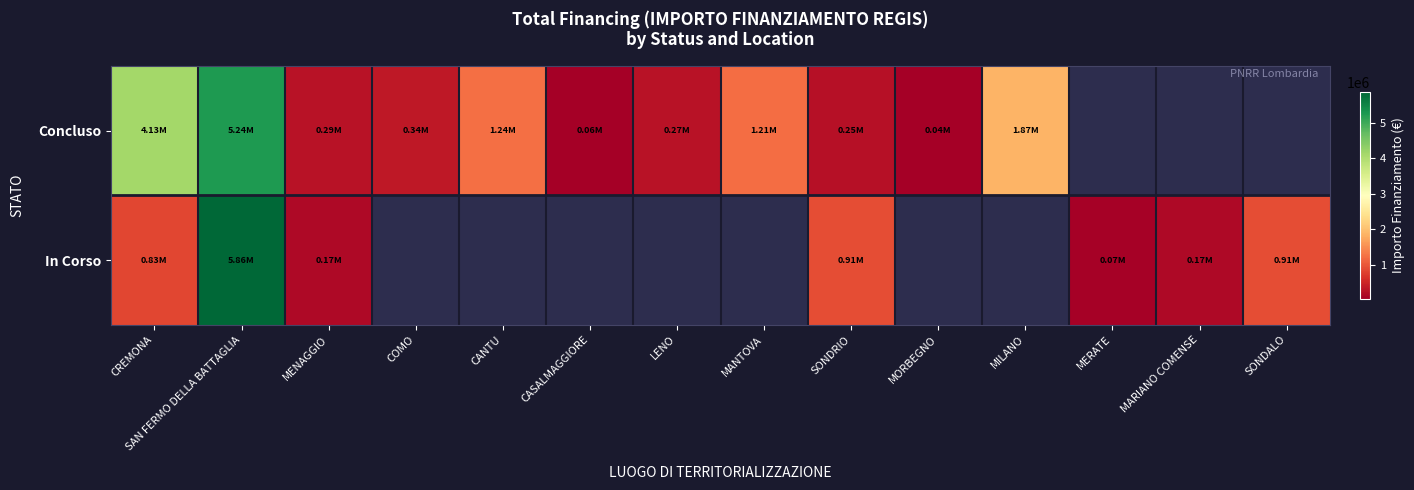

How many values in the Concluso series exceed 1242450?

3